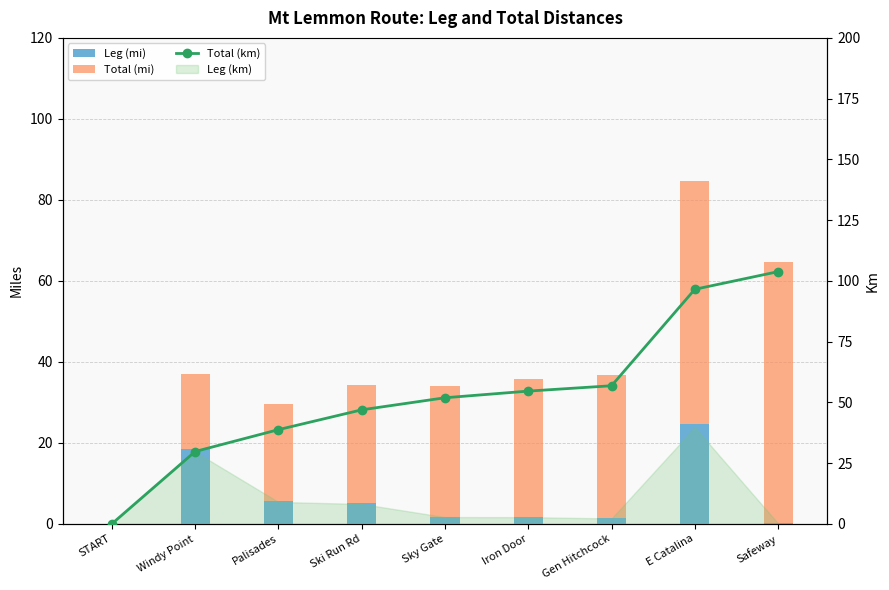

Which series has the largest total across all categories?

Total (km)